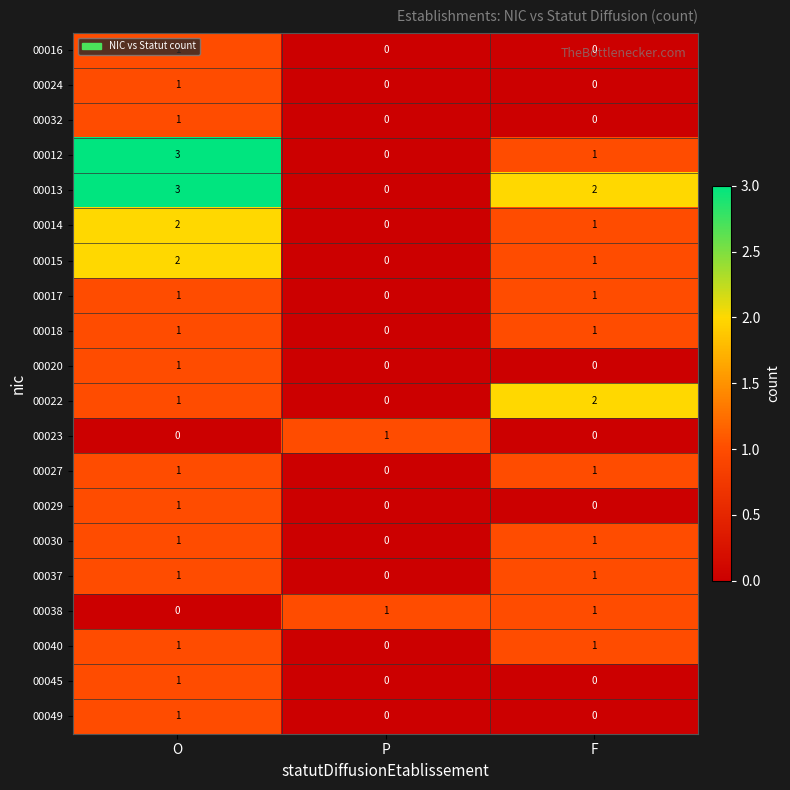

What is the difference between the maximum and minimum values in the 00012 series?

3